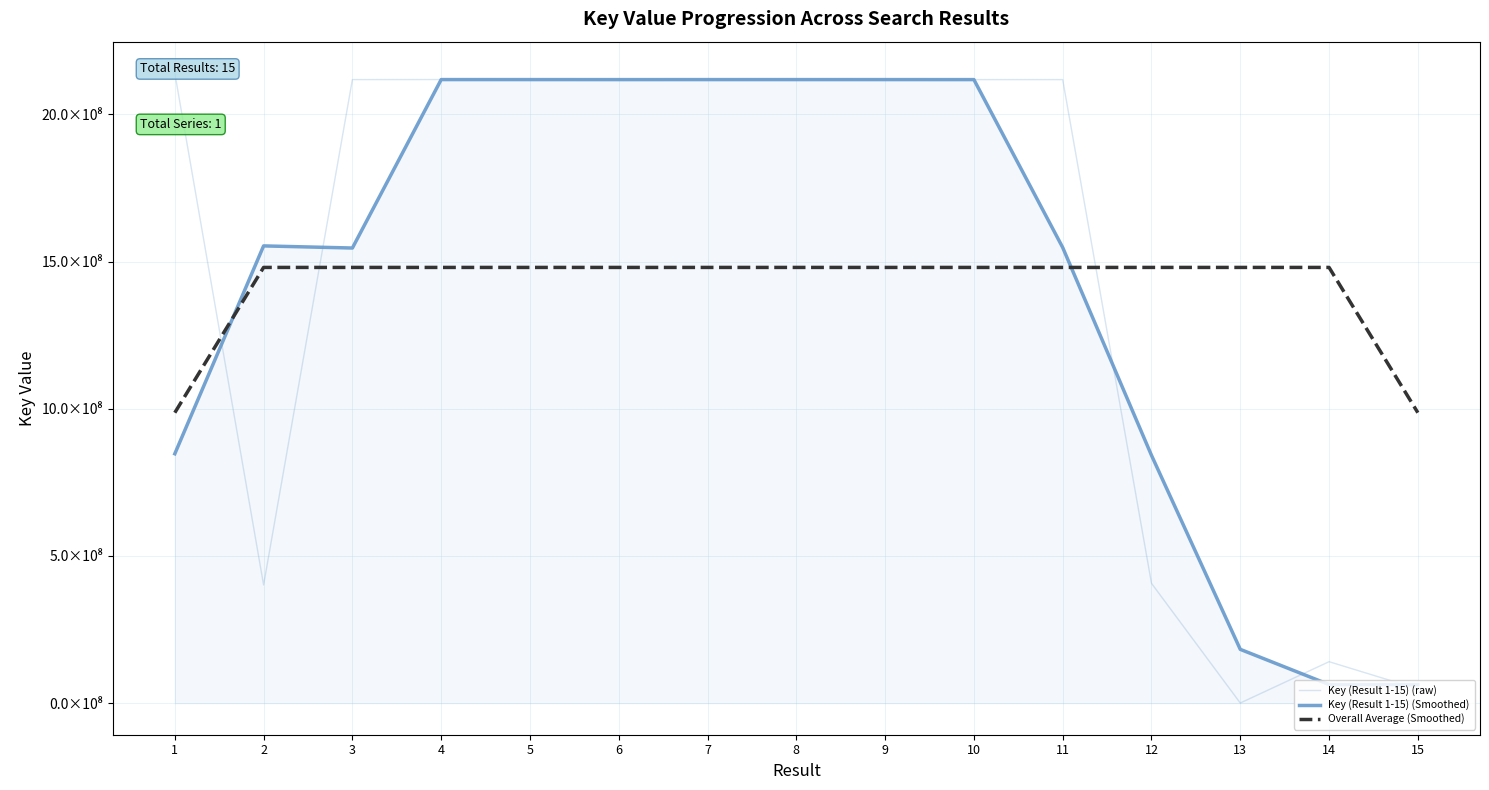

The value of Key (Result 1-15) (Smoothed) at 3 is 1545921696.7. True or false?

True